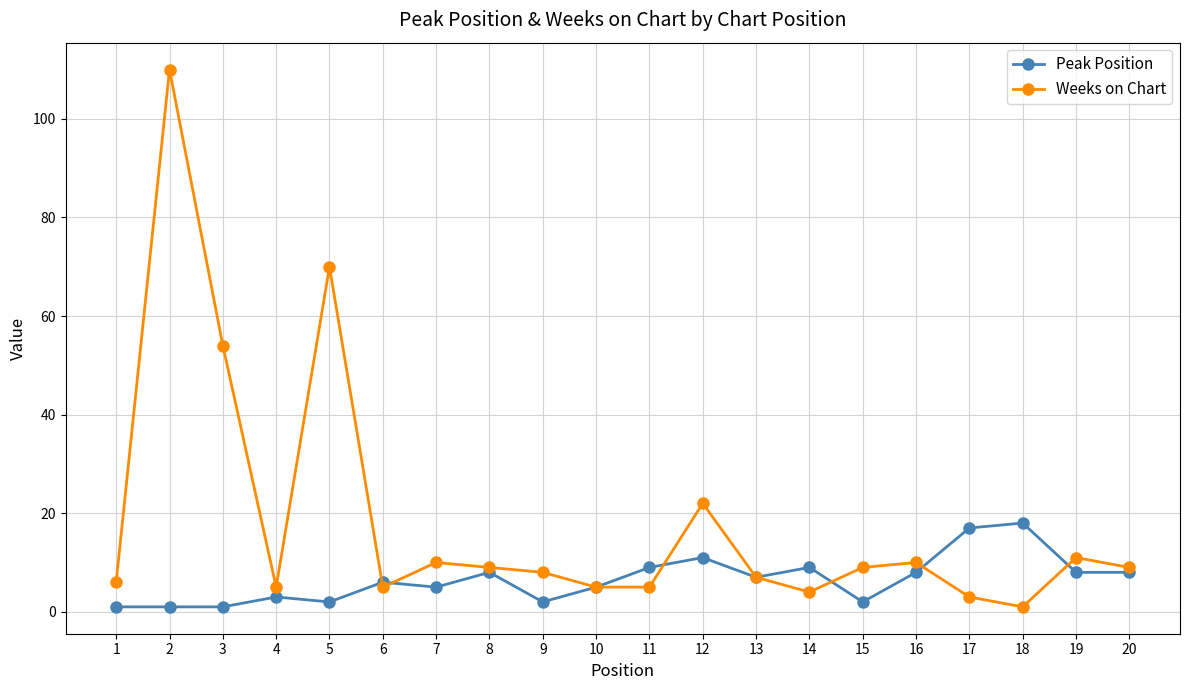

Rank the series by their maximum value, from highest to lowest.

Weeks on Chart, Peak Position